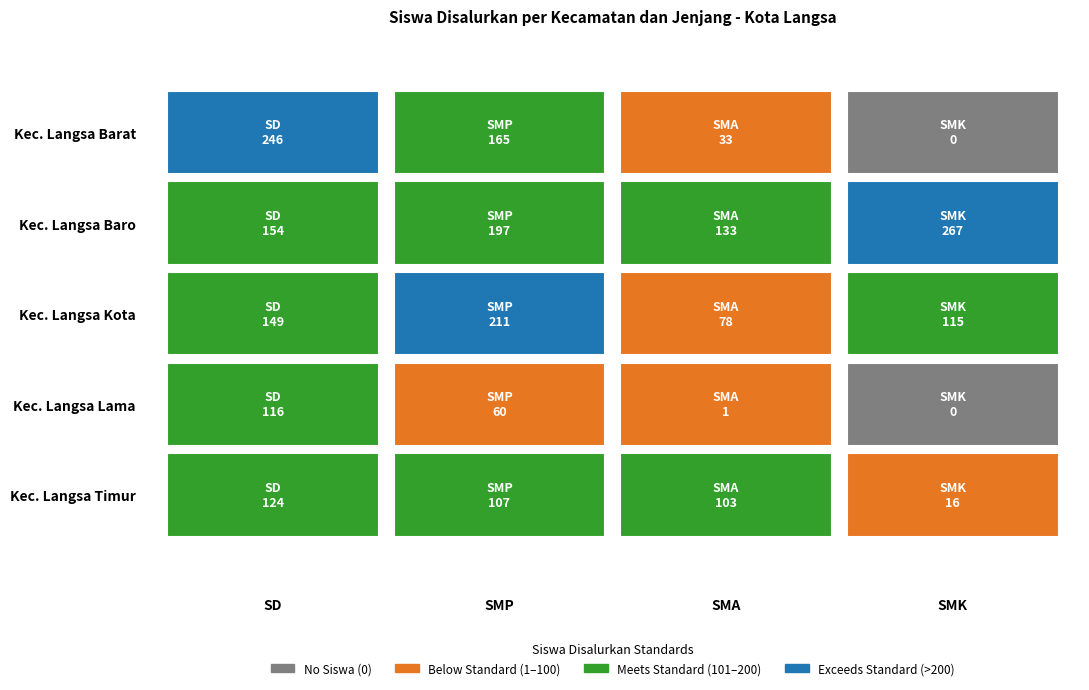

At which label does Kec. Langsa Barat first exceed 165?

SD